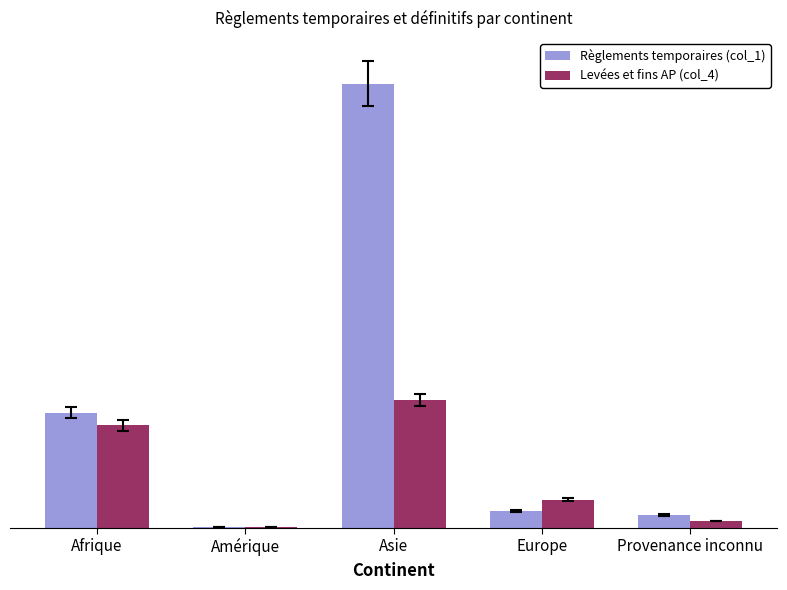

Does the chart contain stacked bars?

No